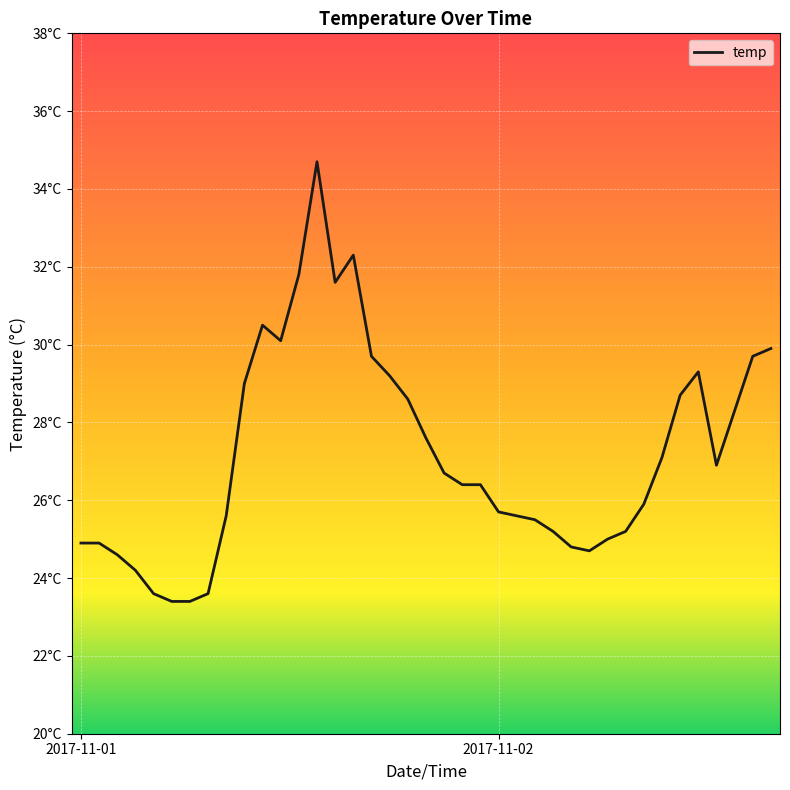

What is the minimum value shown in the chart?

23.4